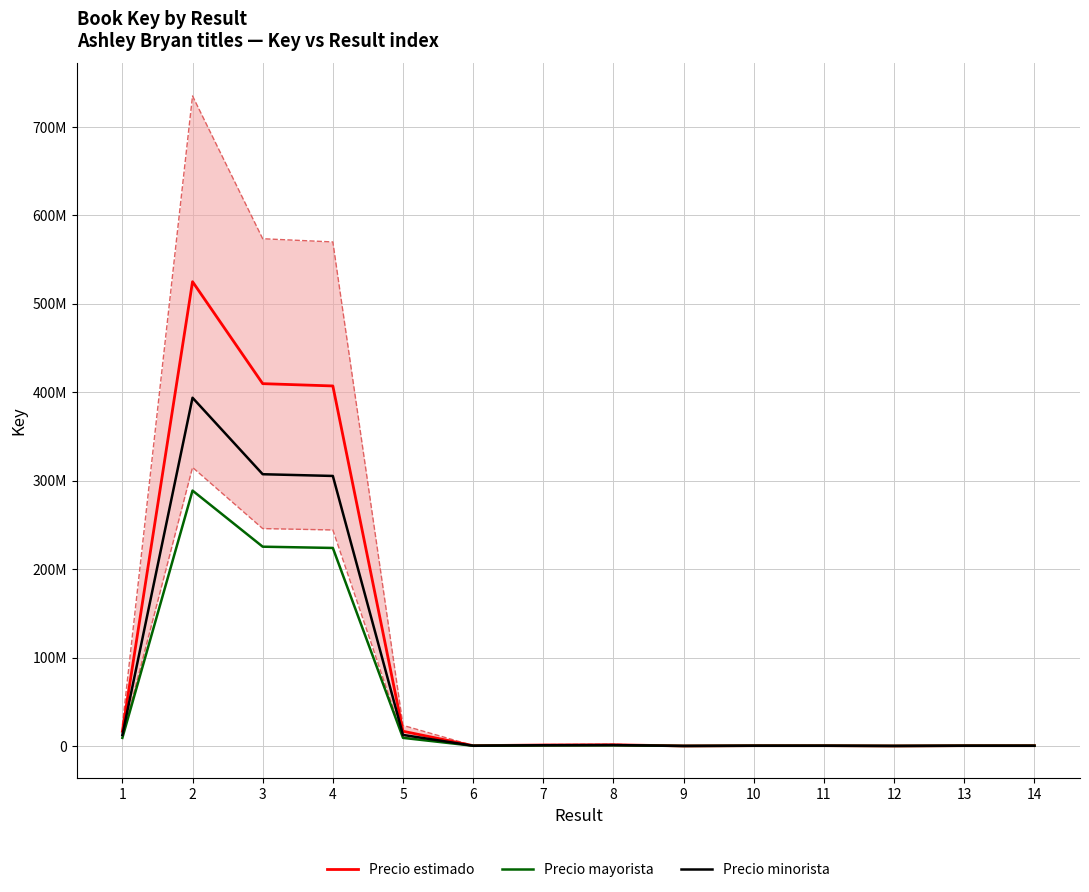

Reading left to right, extract all data points from this chart.

Precio estimado: 1=16621485.0	2=524910805.0	3=409615508.0	4=407016553.0	5=16621508.0	6=332260.0	7=1064671.0	8=1316229.0	9=6628.0	10=332499.0	11=332087.0	12=6002.0	13=330344.0	14=330304.0
Precio mayorista: 1=9141816.8	2=288700942.8	3=225288529.4	4=223859104.2	5=9141829.4	6=182743.0	7=585569.1	8=723926.0	9=3645.4	10=182874.5	11=182647.9	12=3301.1	13=181689.2	14=181667.2
Precio minorista: 1=12466113.8	2=393683103.8	3=307211631.0	4=305262414.8	5=12466131.0	6=249195.0	7=798503.2	8=987171.8	9=4971.0	10=249374.2	11=249065.2	12=4501.5	13=247758.0	14=247728.0